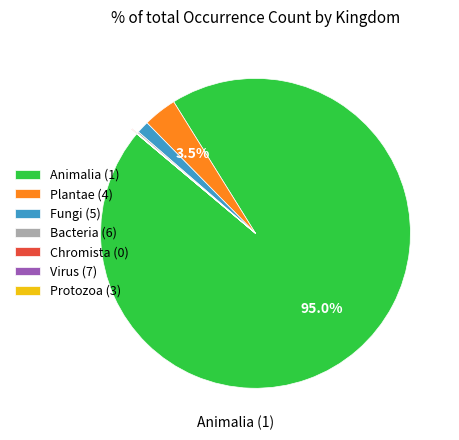

Does any single category account for the majority?

Yes